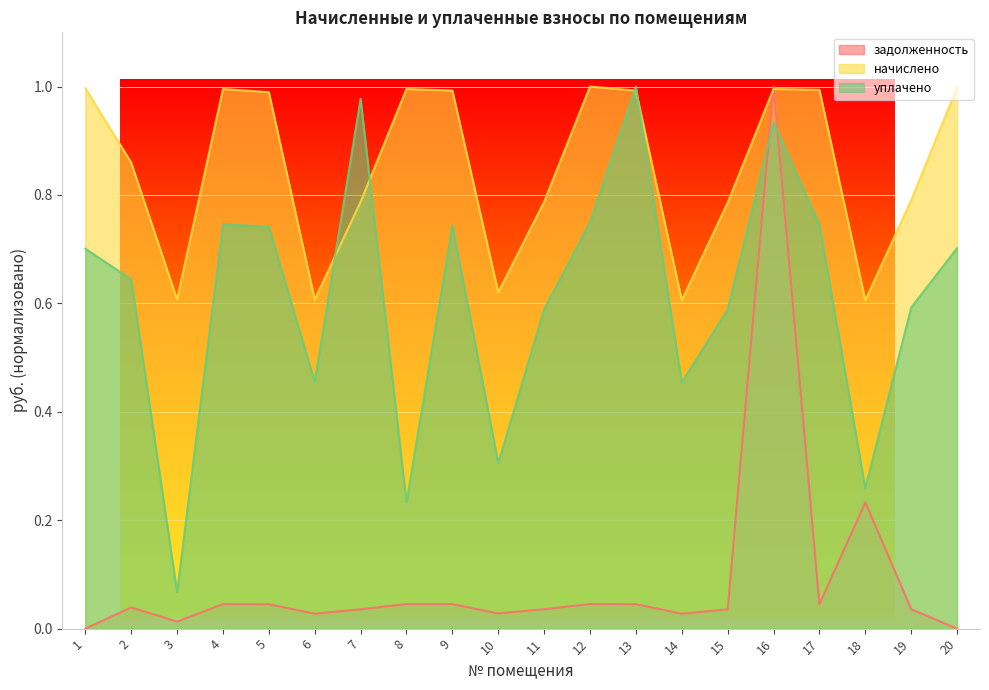

What are all the series names shown in the legend?

задолженность, начислено, уплачено